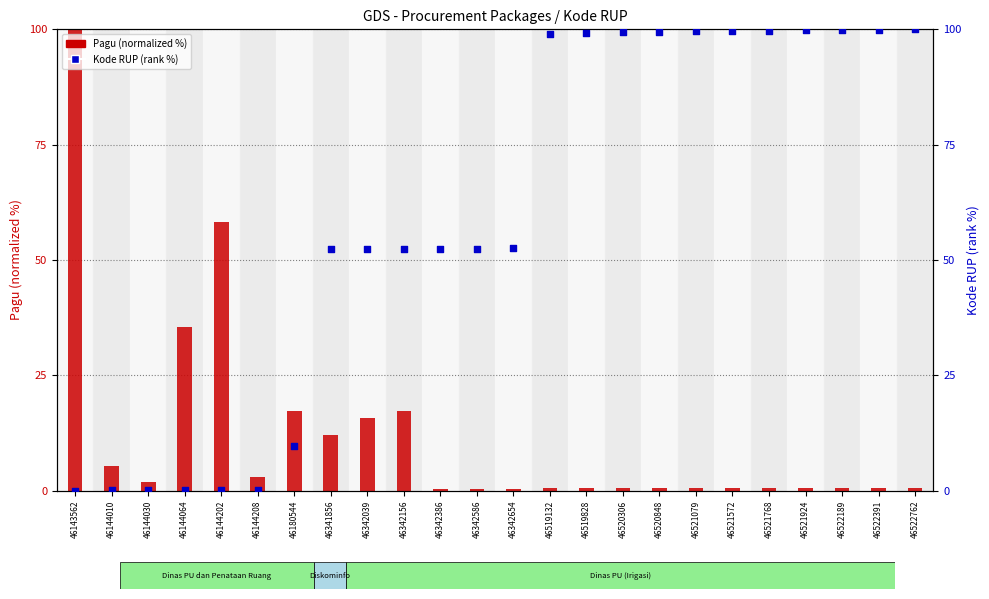

Is the value of Pagu (normalized) at 46519828 greater than the value of Kode RUP (rank) at 46520306?

No